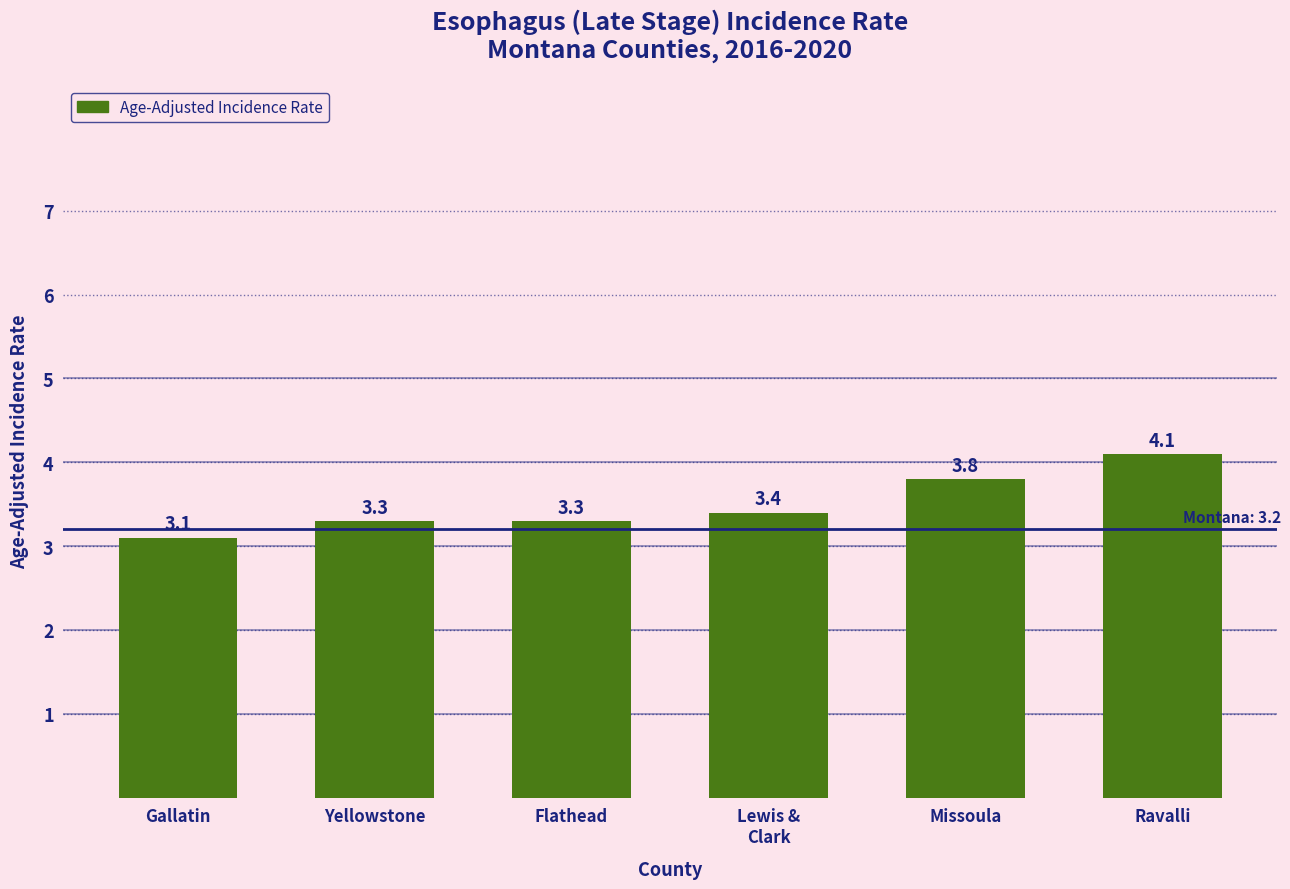

At which category does the chart reach its peak across all series?

Ravalli